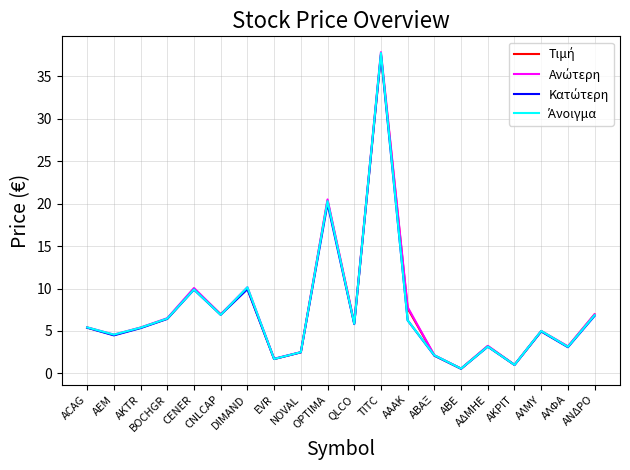

What is the maximum value shown in the chart?

37.9